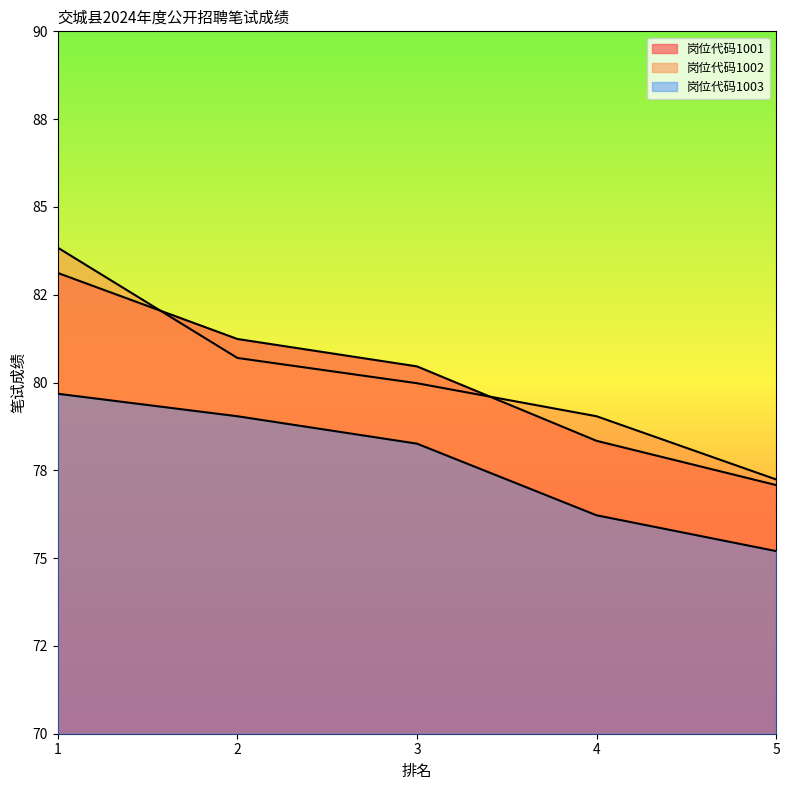

Is the value of 岗位代码1003 at 1 greater than the value of 岗位代码1001 at 2?

No